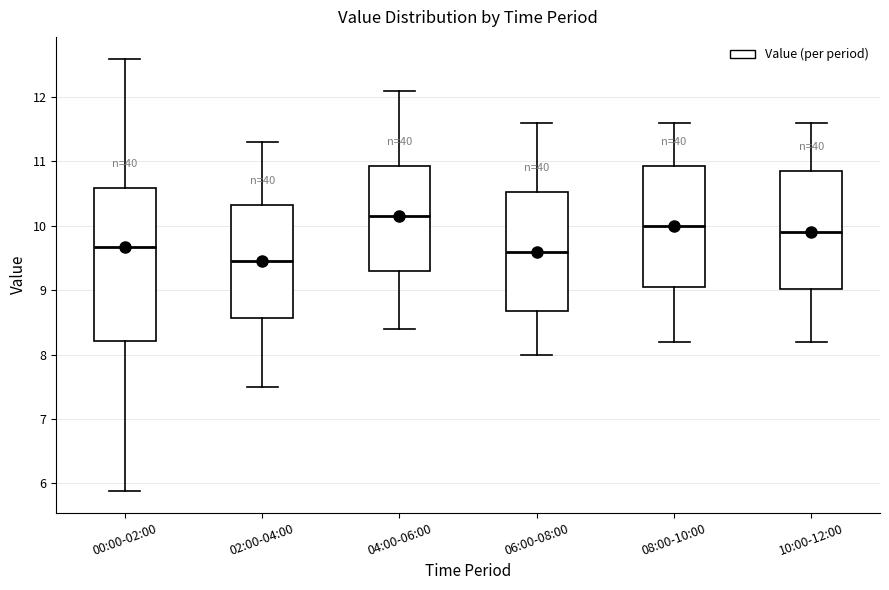

Where does the lower whisker of the box for 02:00-04:00 end on the y-axis? The values are not printed on the chart, so give them approximately, as read against the axis.

7.5